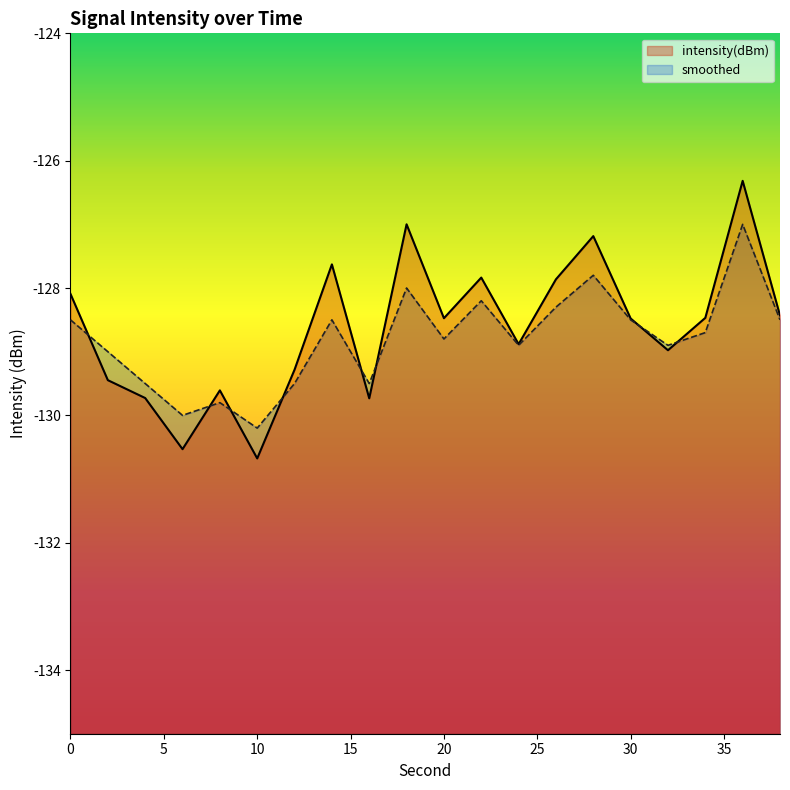

Count the number of categories in the chart.

20